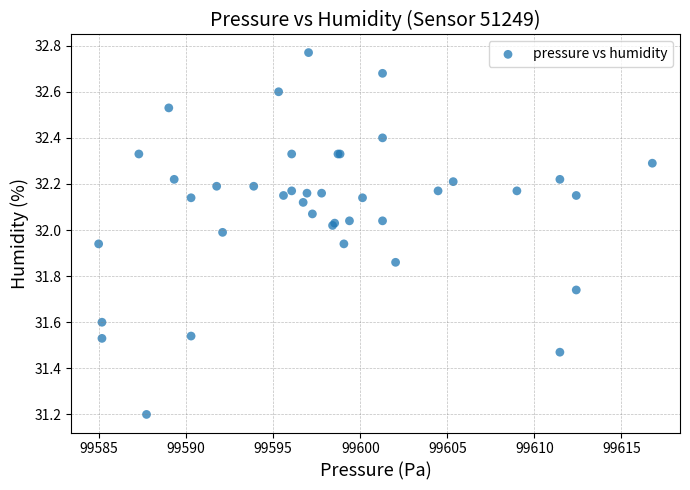

What Y value in the scatter plot is closest to 31?

31.2